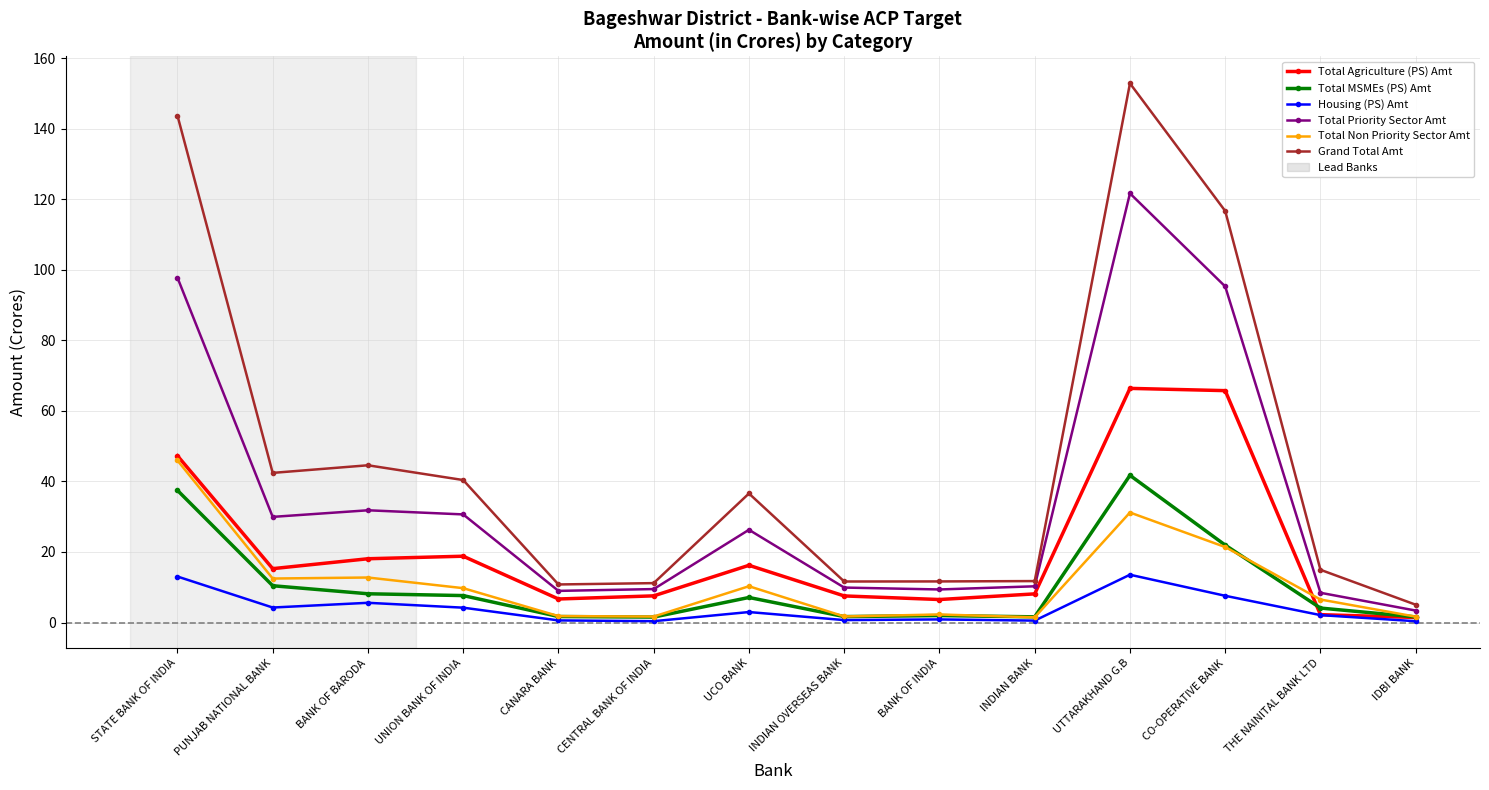

In Total Priority Sector Amt, how many points are lower than both neighbors (excluding endpoints)?

3